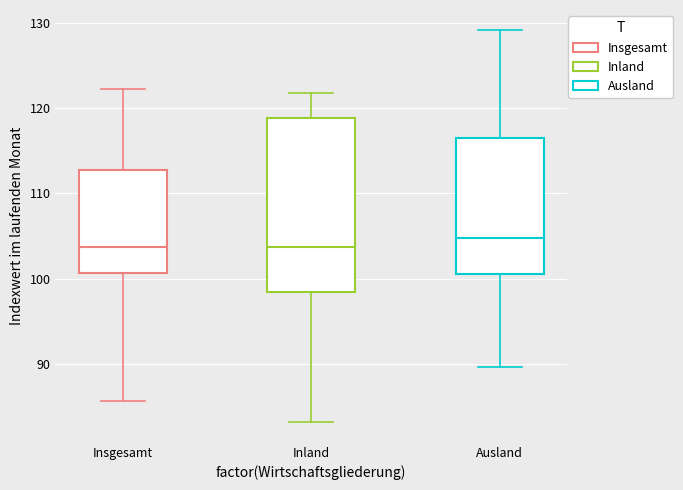

Which box's median line is the highest?

Ausland